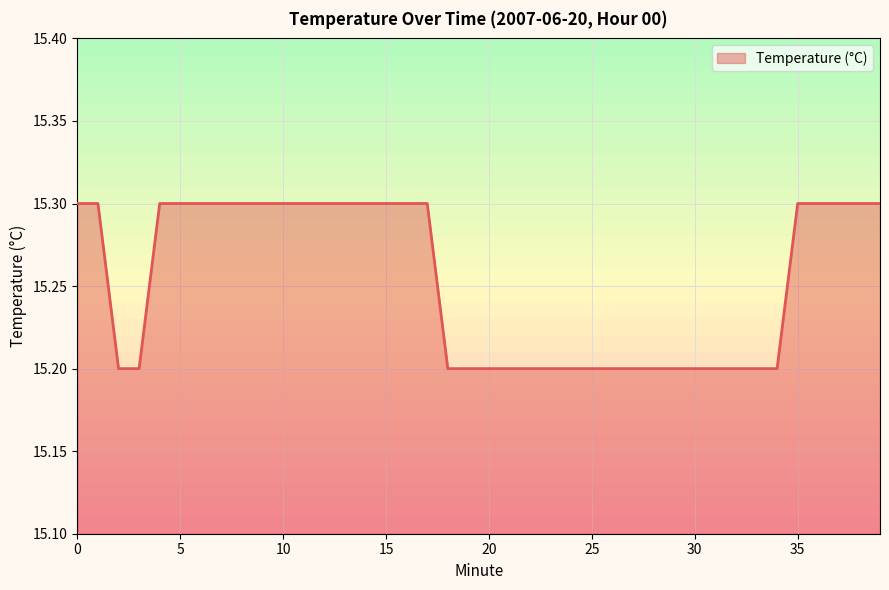

What is the maximum value shown in the chart?

15.3